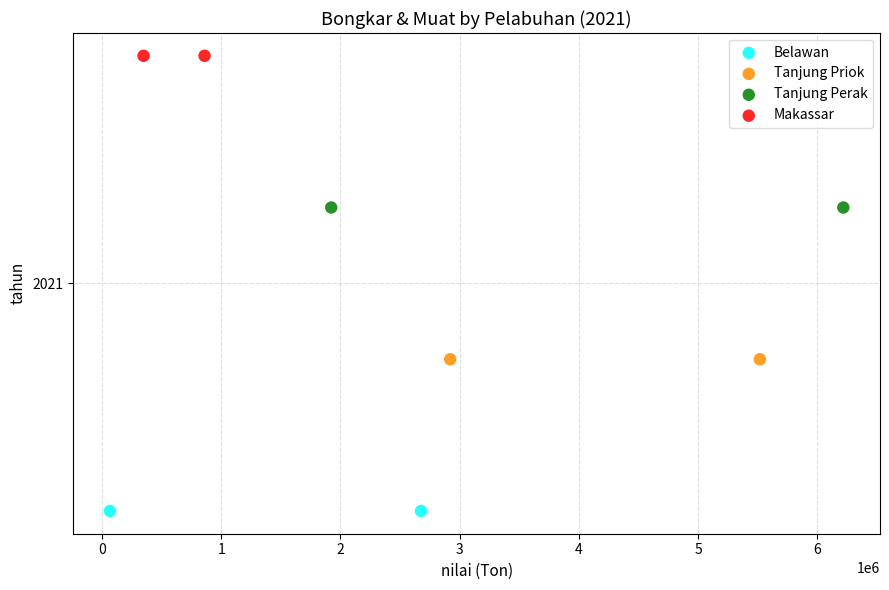

Which series contains the highest Y value?

Makassar